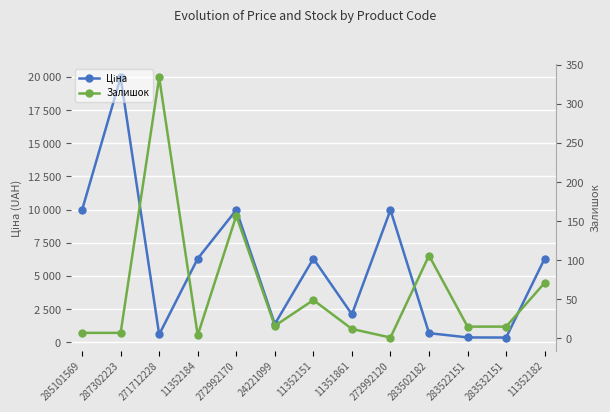

What is the greatest value displayed?

19964.2